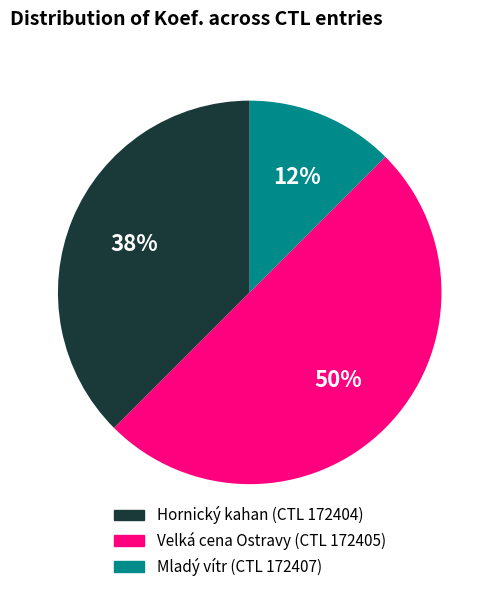

To the nearest percent, what is the average slice percentage?

33%